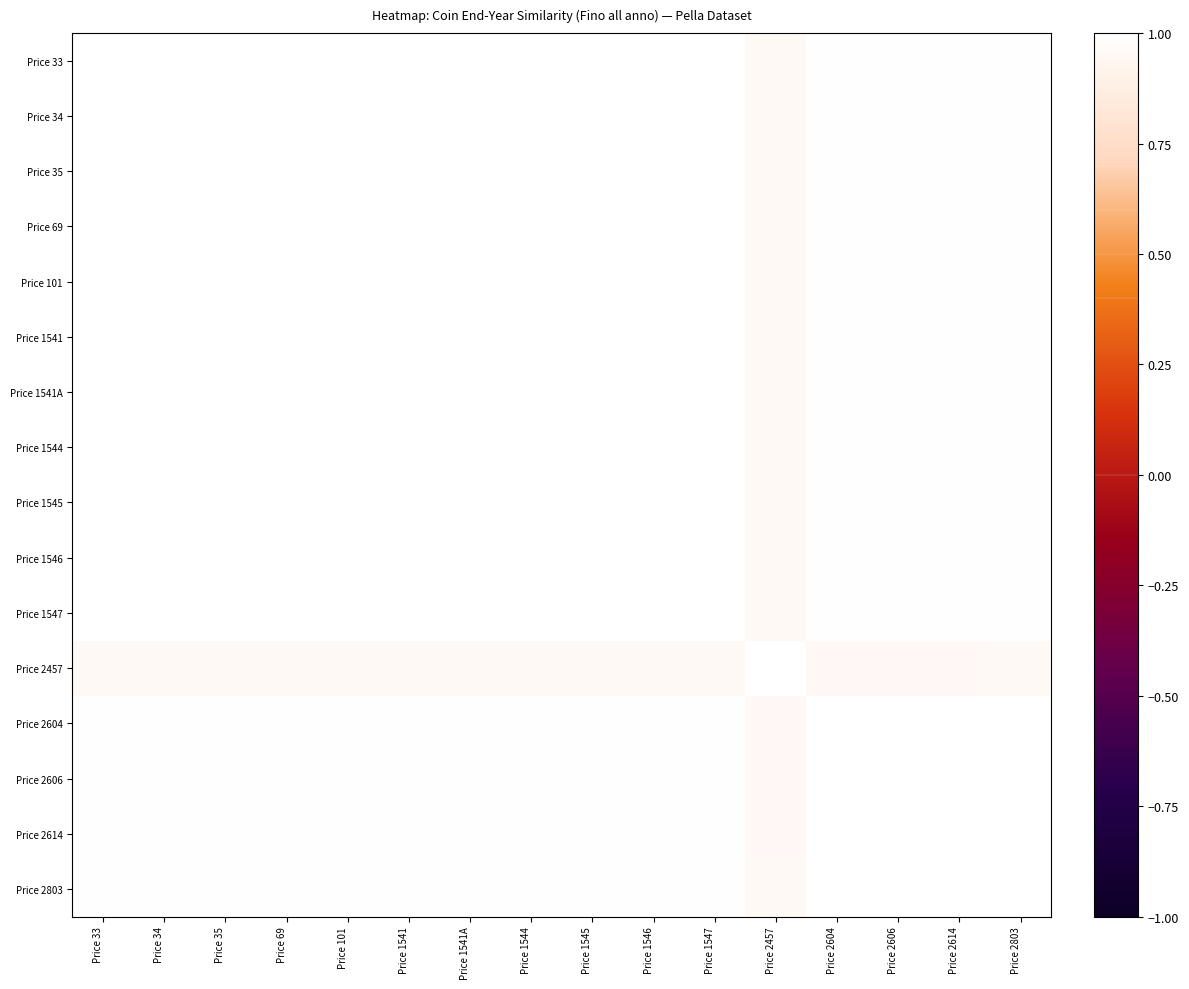

Which series has the widest spread of values?

Price 2457